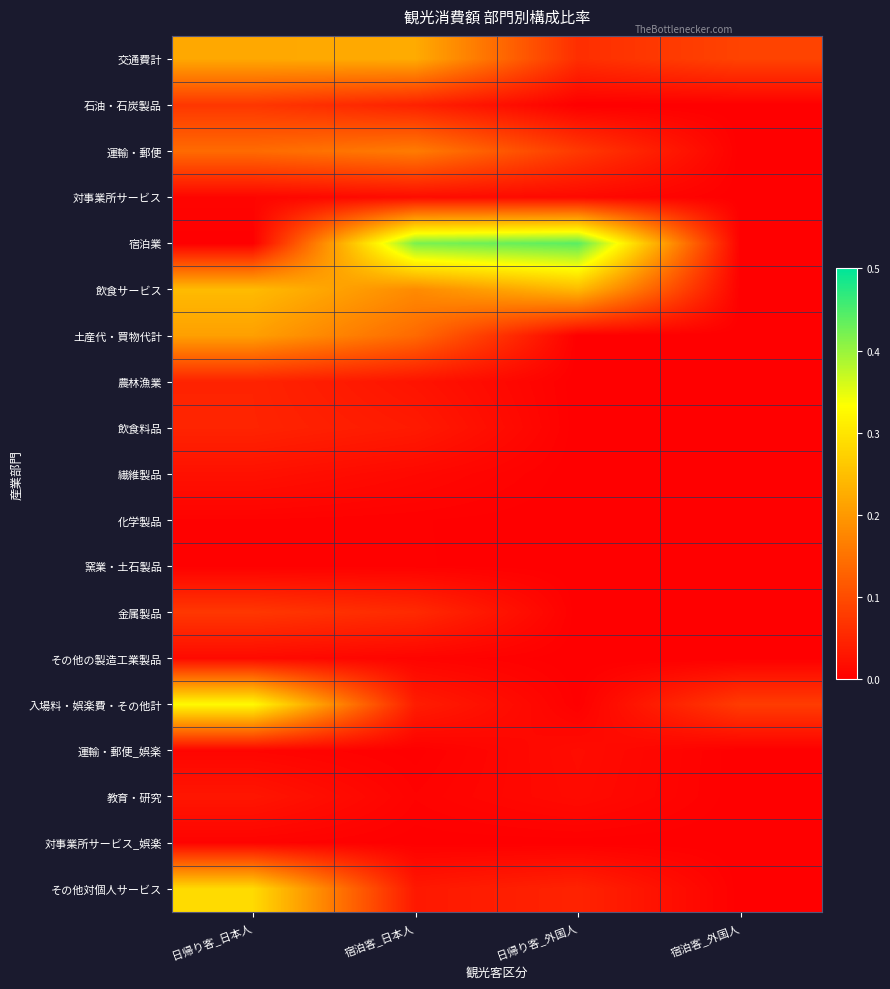

Which series has the largest total across all categories?

宿泊業